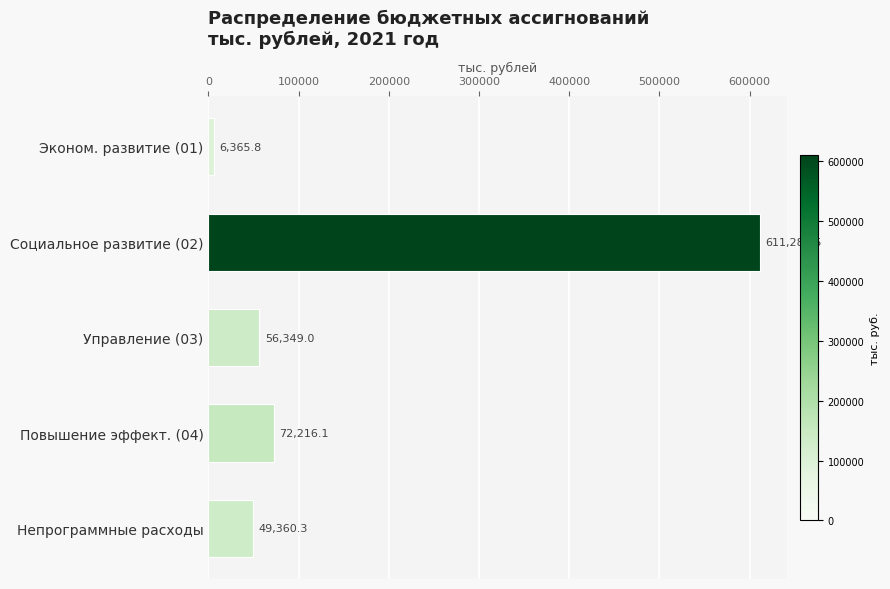

What is the difference between the maximum and minimum values?

604918.7